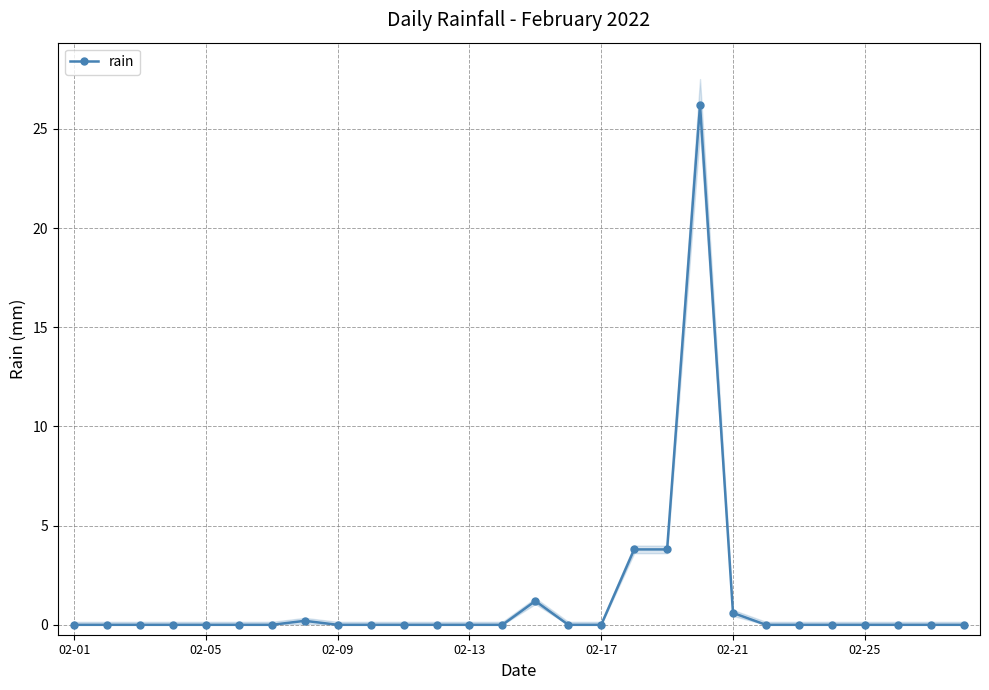

Is this an area chart (filled region under the line)?

No